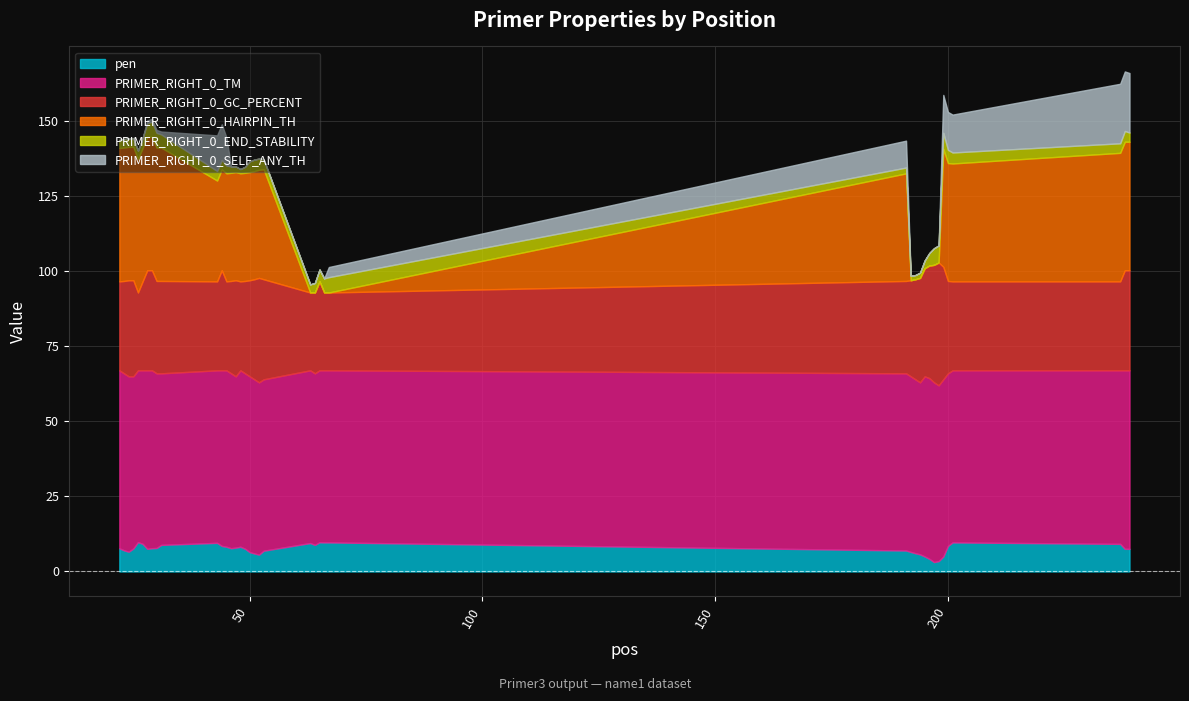

At how many categories does at least one series exceed 42?

40